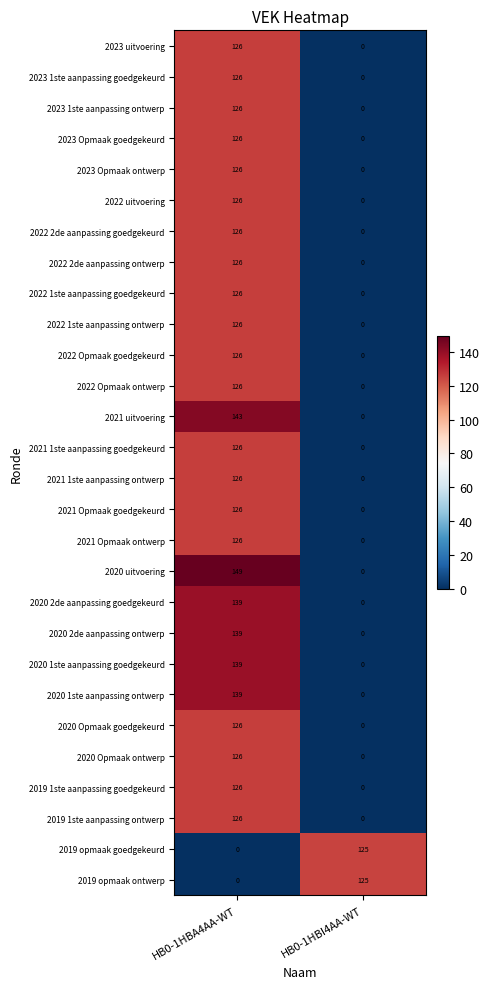

List the labels in order of 2019 opmaak ontwerp value, largest first.

HB0-1HBI4AA-WT, HB0-1HBA4AA-WT